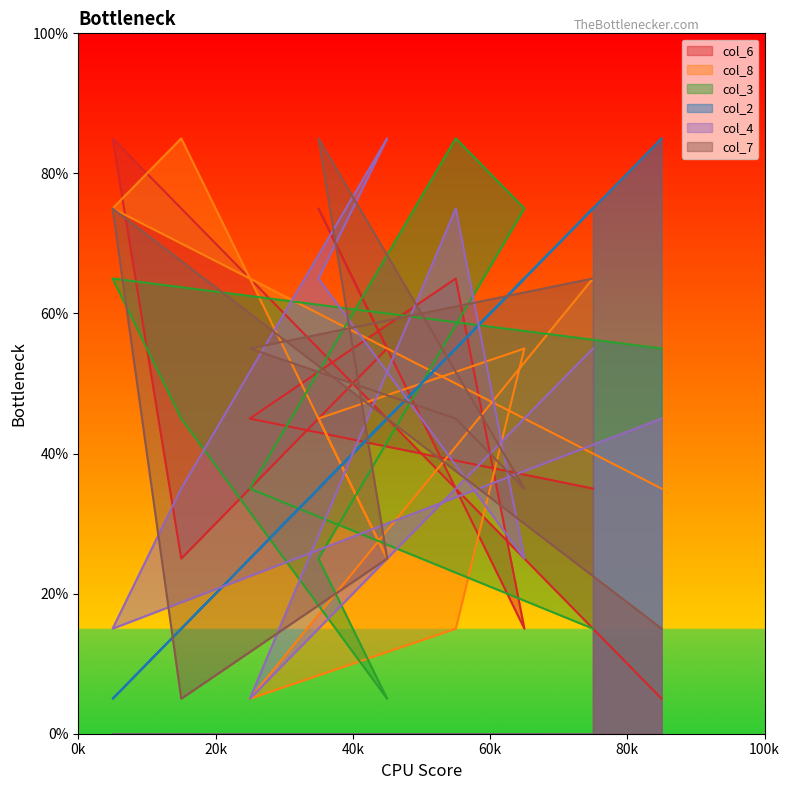

Which series has the widest spread of values?

col_6